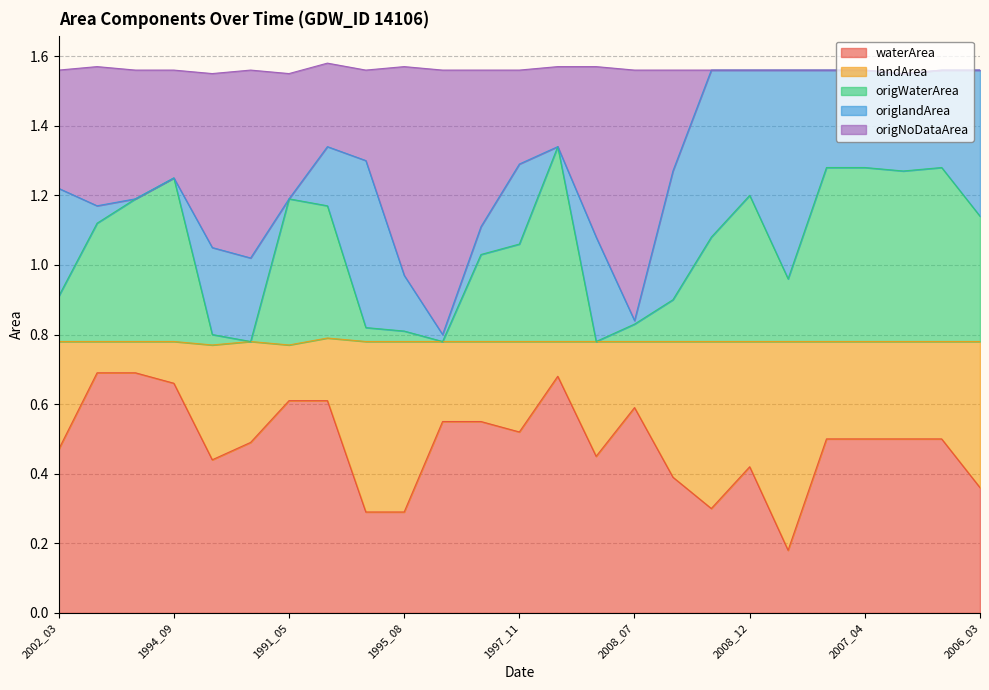

True or false: waterArea has a value of 0.7 at 1997_11.

False